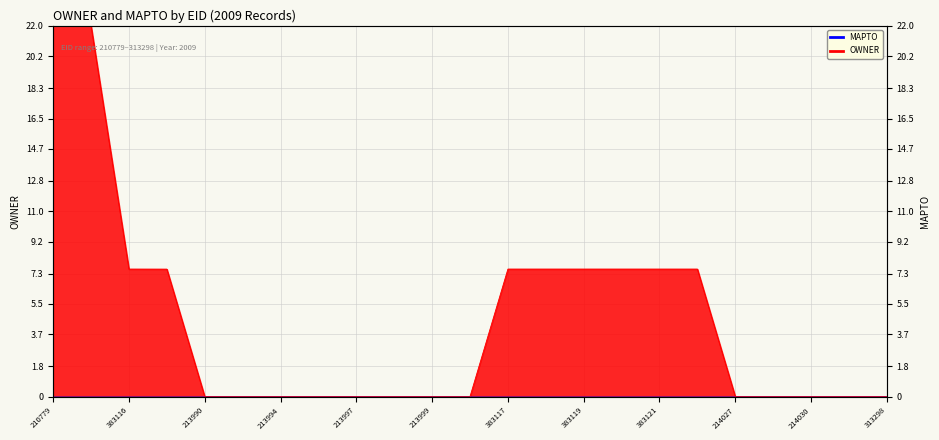

At which category does the chart reach its peak across all series?

210779